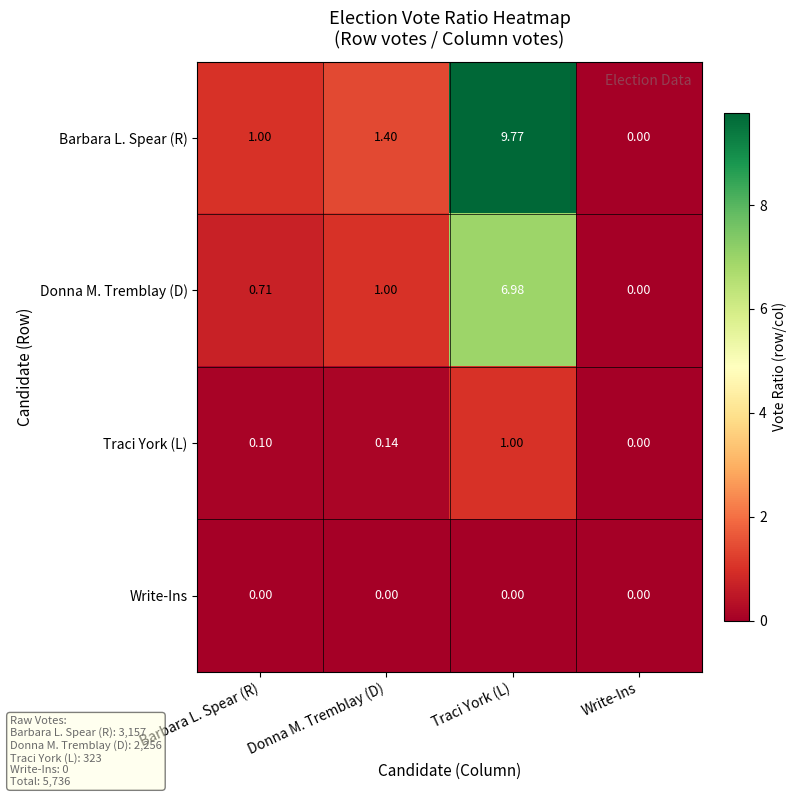

List the series in order of their peak value, highest first.

Barbara L. Spear (R), Donna M. Tremblay (D), Traci York (L), Write-Ins